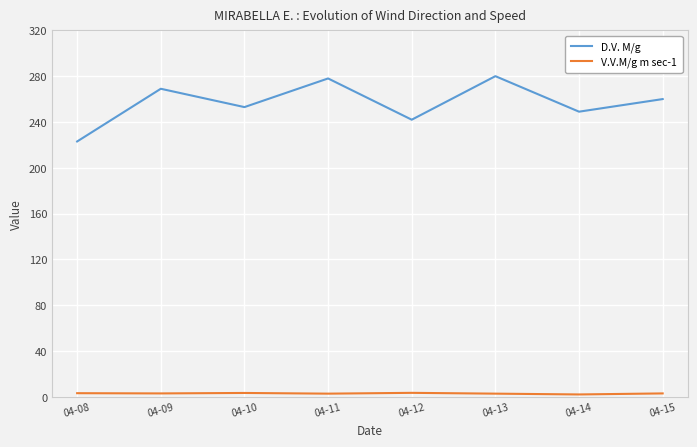

What is the sum of all D.V. M/g values?

2054.0